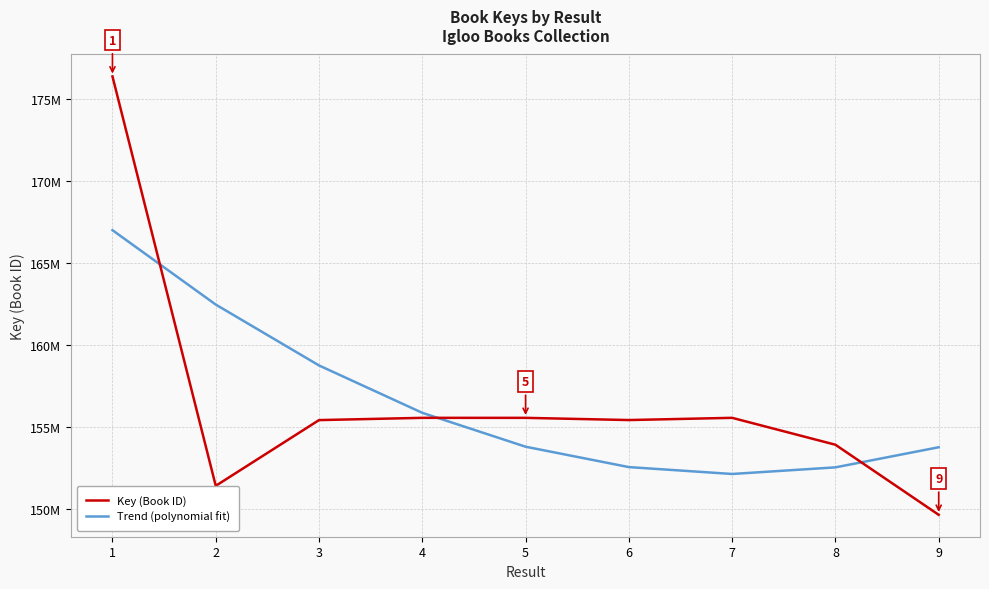

What are all the series names shown in the legend?

Key (Book ID), Trend (polynomial fit)